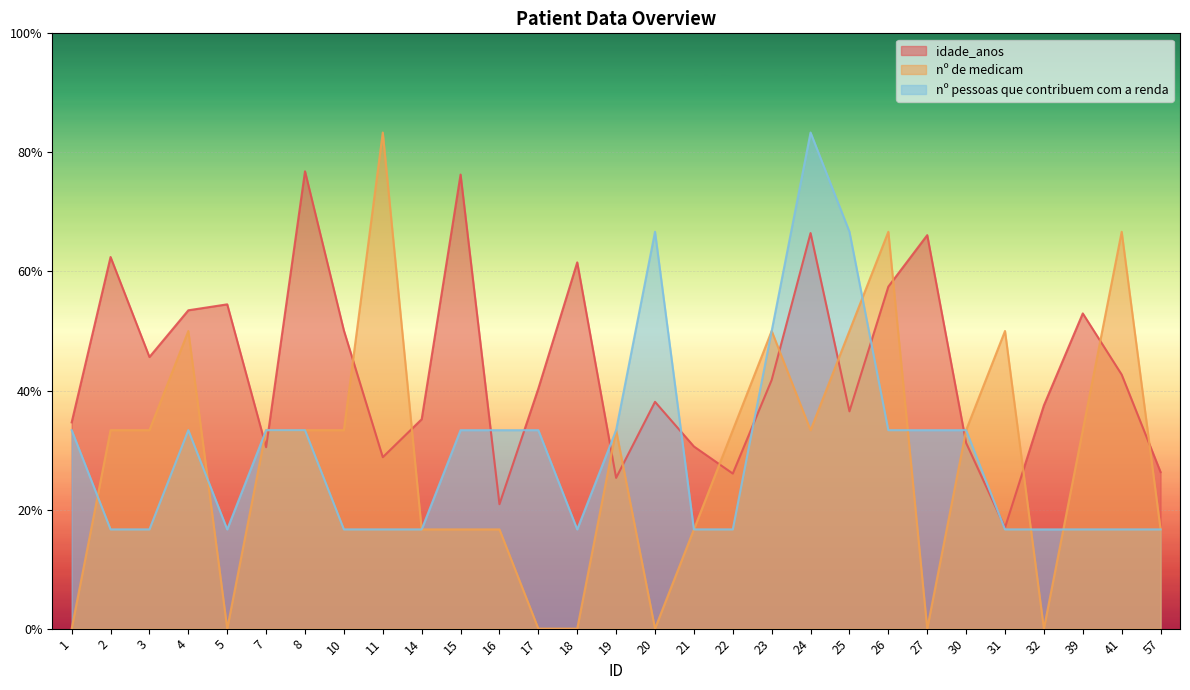

What is the difference between the idade_anos values at 3 and 1?

11.0